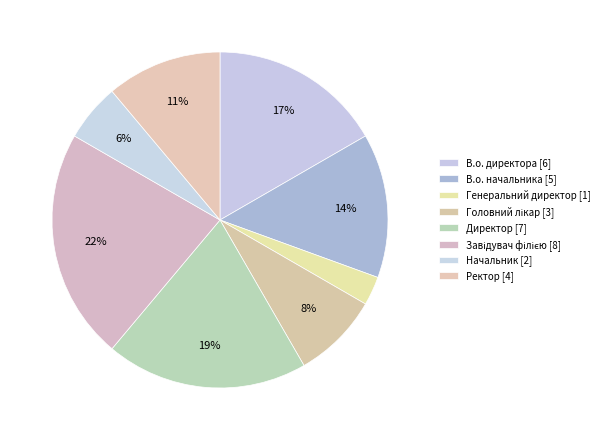

The В.о. директора slice represents 9% of the pie. True or false?

False